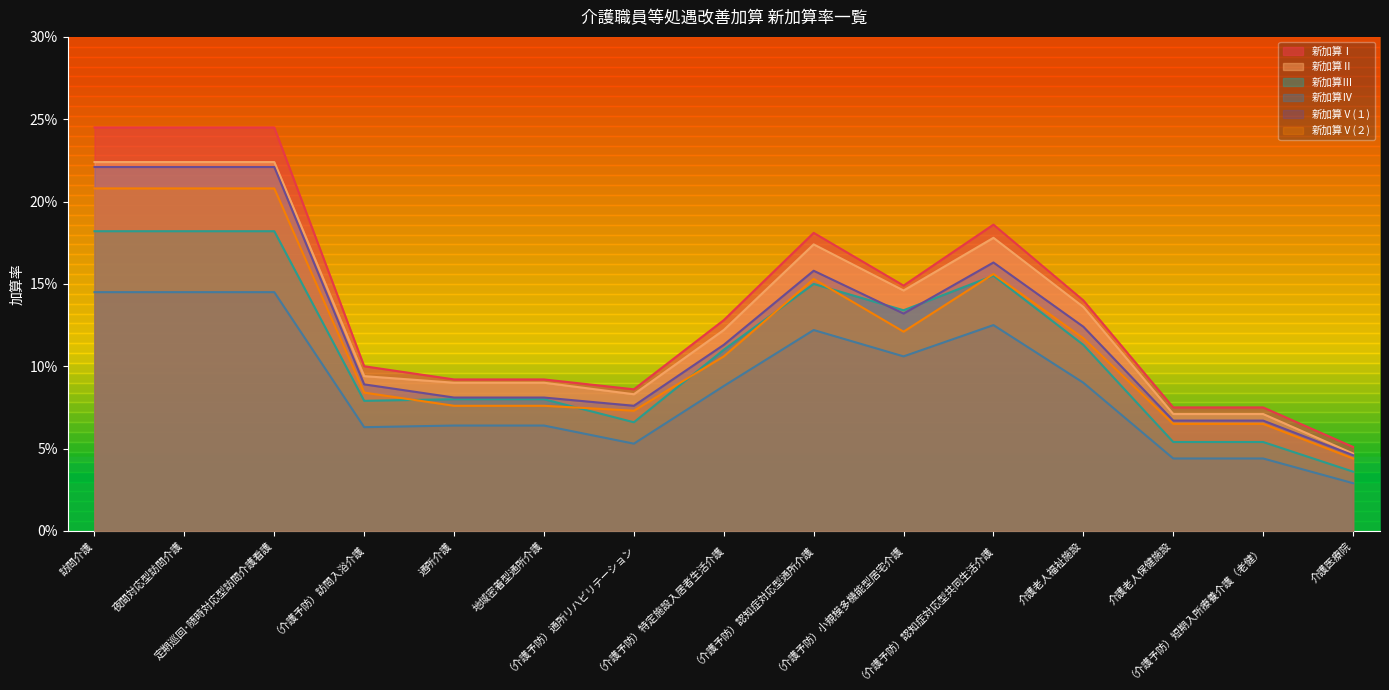

True or false: 新加算Ⅴ(１) has more than 2 interior local peaks.

False